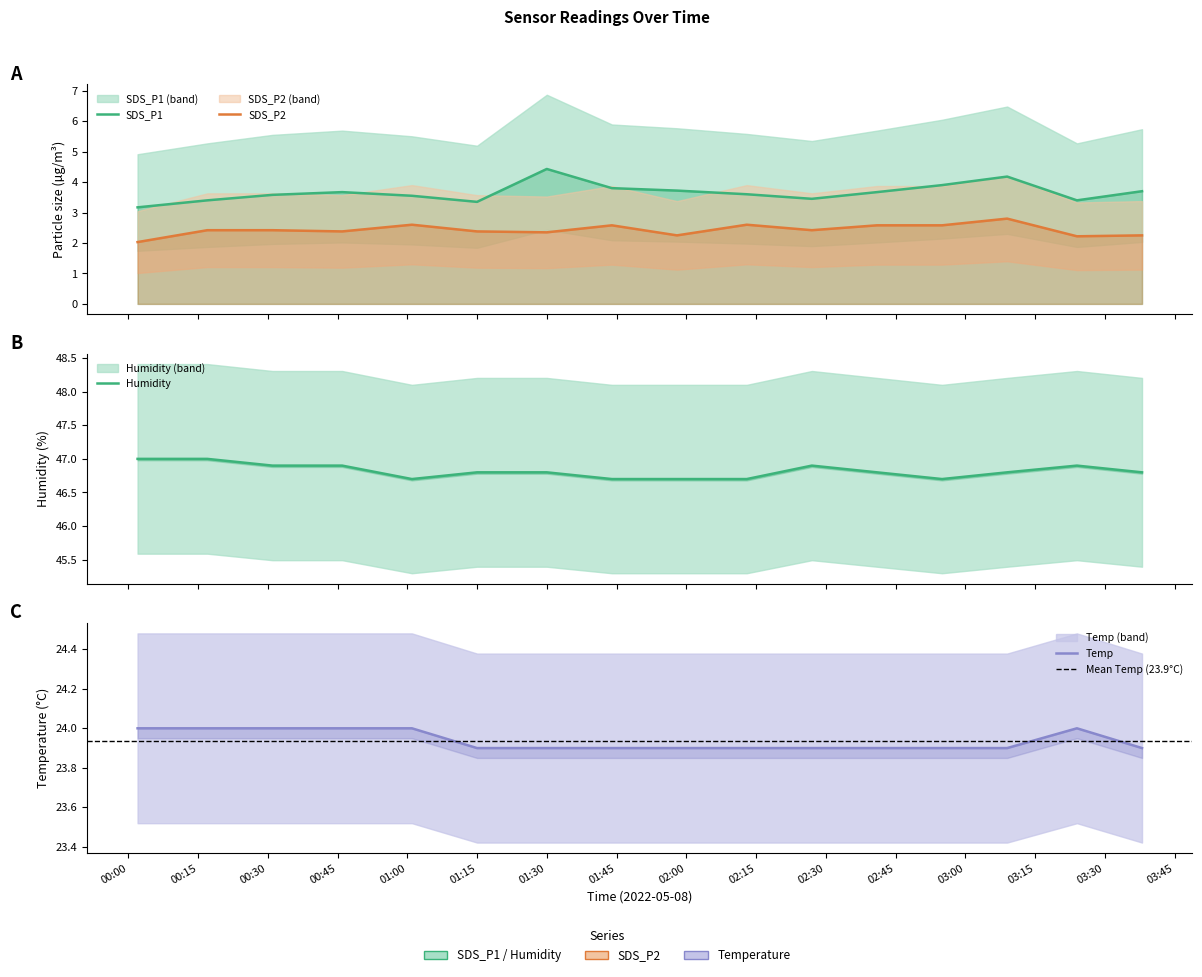

What position from the right is 01:30?

10